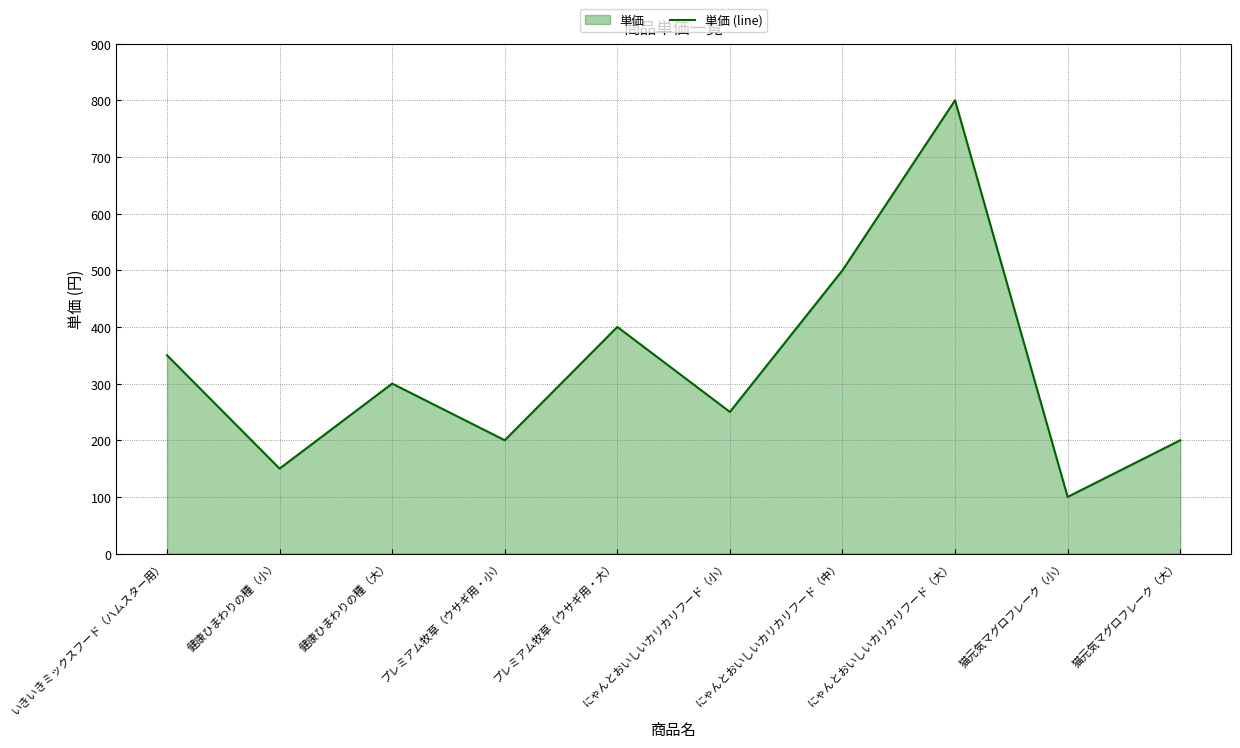

Reading left to right, what are all the values shown in this chart?

いきいきミックスフード（ハムスター用）=350	健康ひまわりの種（小）=150	健康ひまわりの種（大）=300	プレミアム牧草（ウサギ用・小）=200	プレミアム牧草（ウサギ用・大）=400	にゃんとおいしいカリカリフード（小）=250	にゃんとおいしいカリカリフード（中）=500	にゃんとおいしいカリカリフード（大）=800	猫元気マグロフレーク（小）=100	猫元気マグロフレーク（大）=200